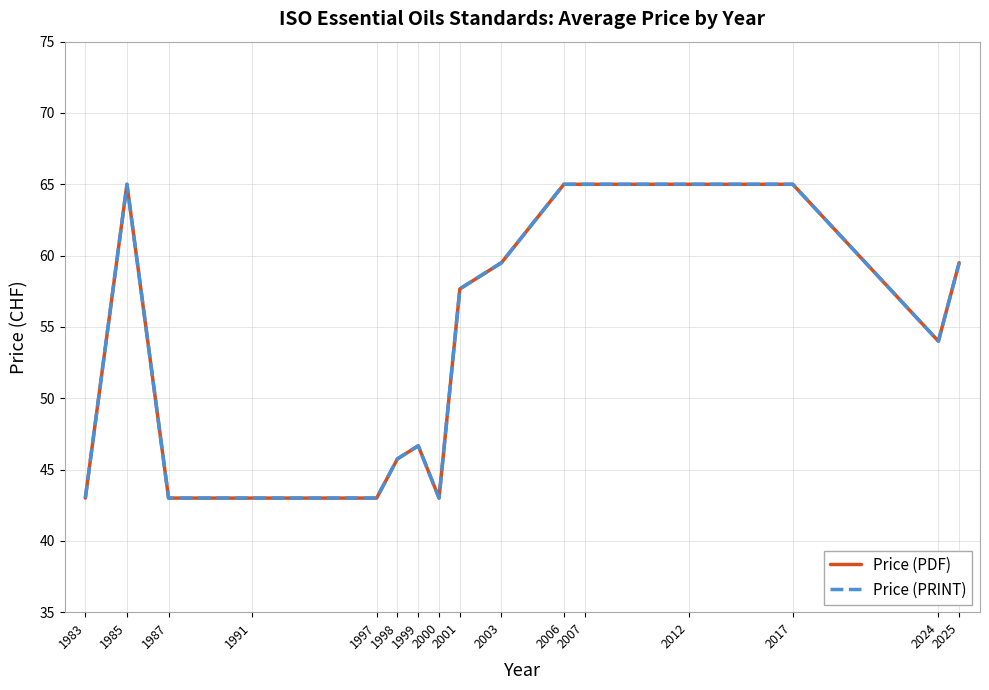

Between 1998 and 2000, which series saw the biggest shift?

Price (PDF)